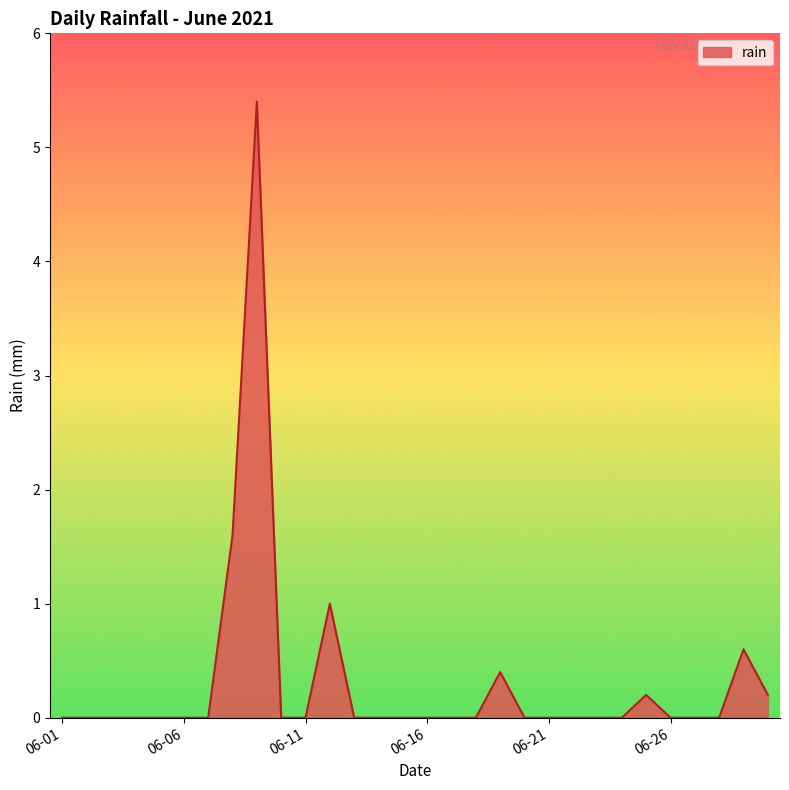

Does the chart have visible grid lines?

No